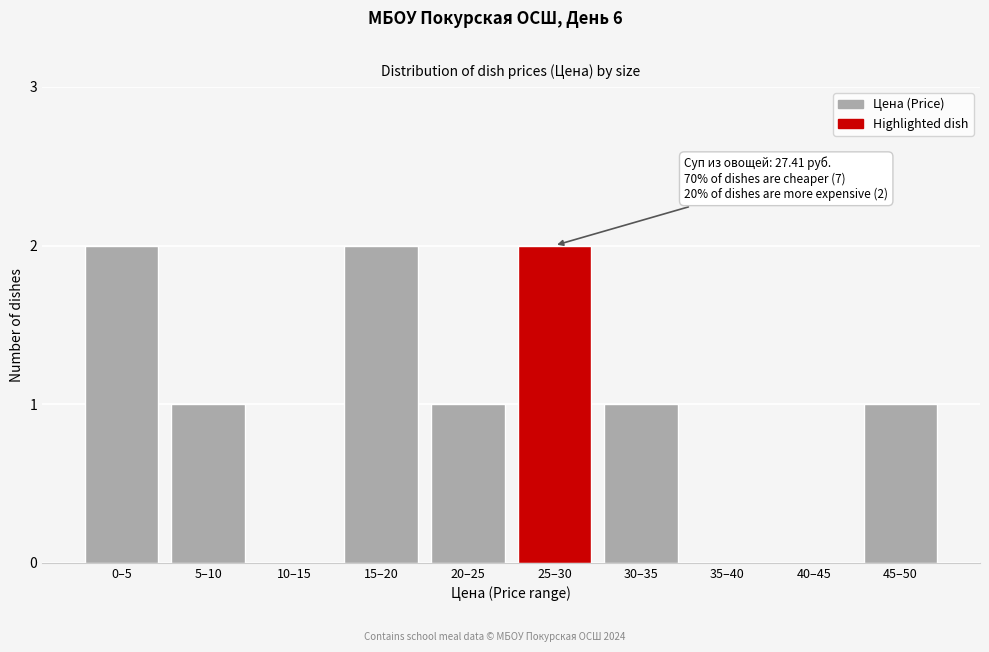

Reading right to left, transcribe all the data shown in this chart.

45–50=1	40–45=0	35–40=0	30–35=1	25–30=2	20–25=1	15–20=2	10–15=0	5–10=1	0–5=2